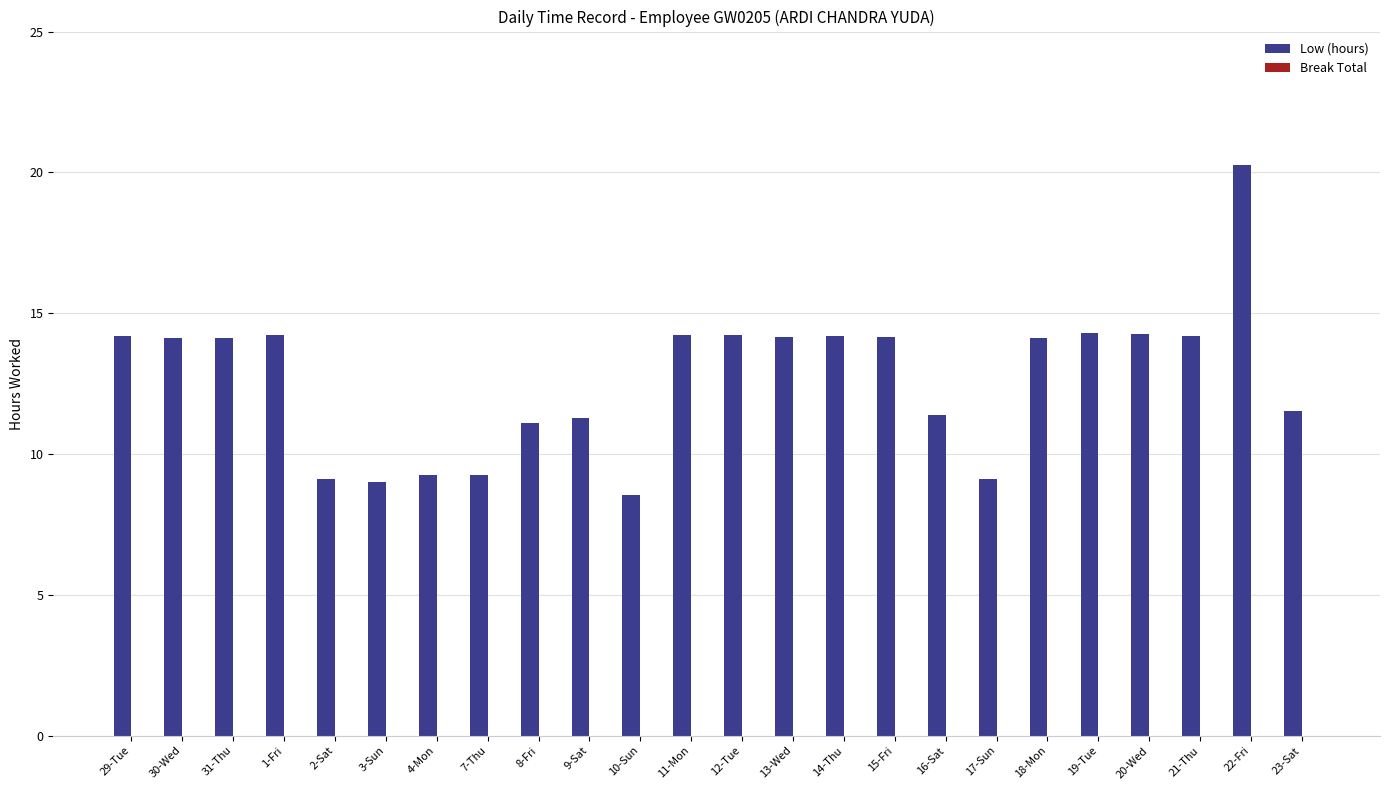

What is the label of the 9th bar from the left?

8-Fri